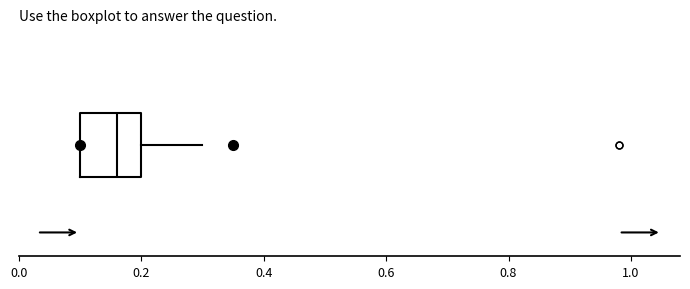

Transcribe this box plot: give where the median line is, the range the box spans, and where the two whiskers end, as read against the x-axis. The values are not printed on the chart, so give them approximately, as read against the axis.

median 0.16, box 0.10 to 0.20, whiskers 0.10 to 0.30